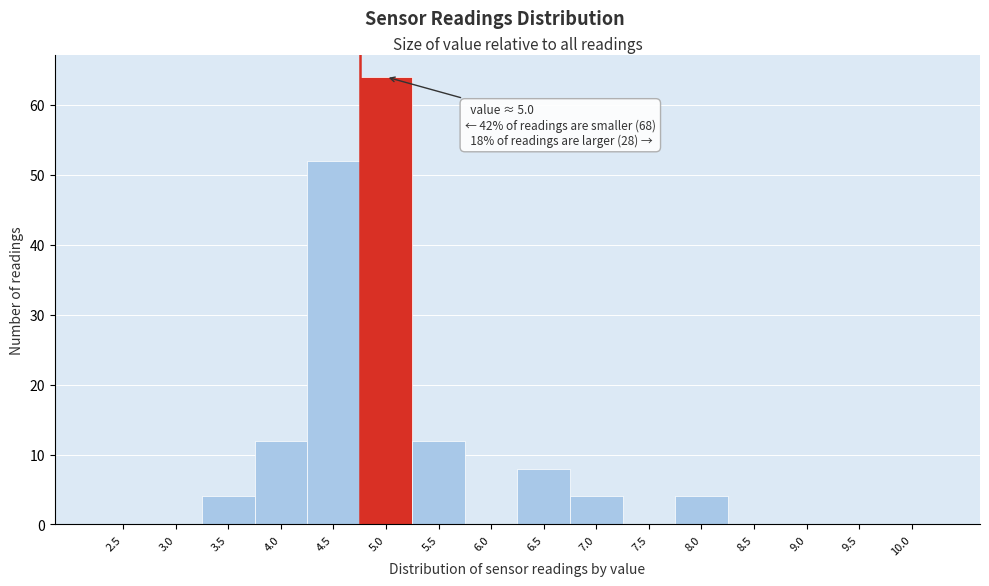

Reading right to left, extract all data points from this chart.

10.0=0	9.5=0	9.0=0	8.5=0	8.0=4	7.5=0	7.0=4	6.5=8	6.0=0	5.5=12	5.0=64	4.5=52	4.0=12	3.5=4	3.0=0	2.5=0